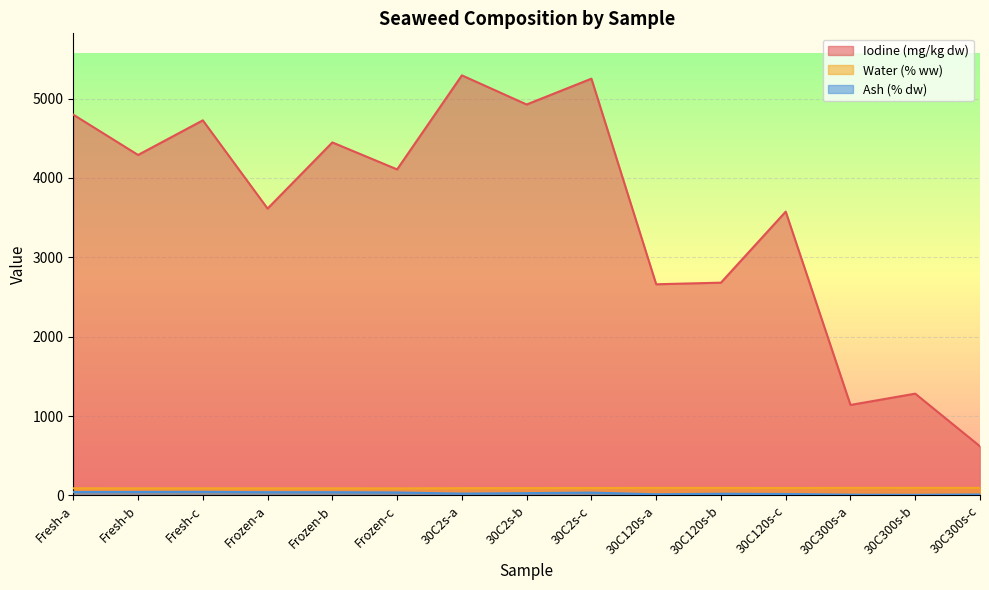

At which category is the sum across all series the highest?

30C2s-a